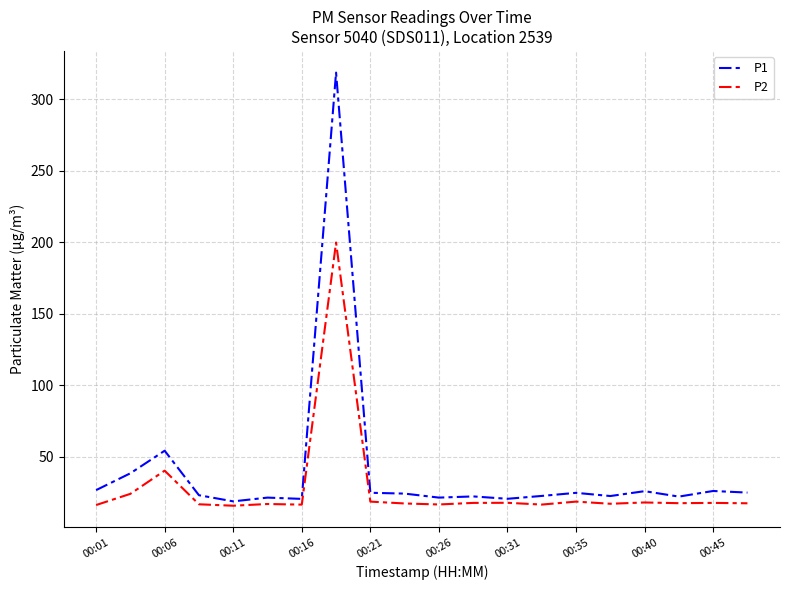

What is the difference between the maximum and minimum values in the P1 series?

299.7